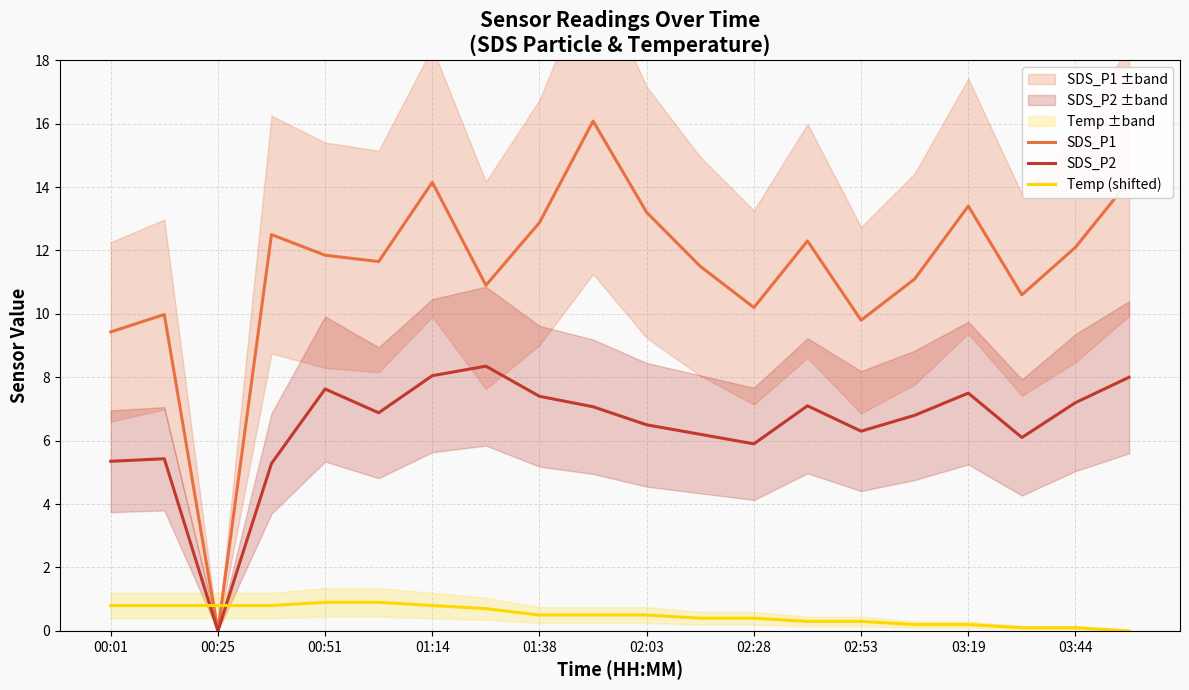

How many interior local peaks does the SDS_P2 series have?

5